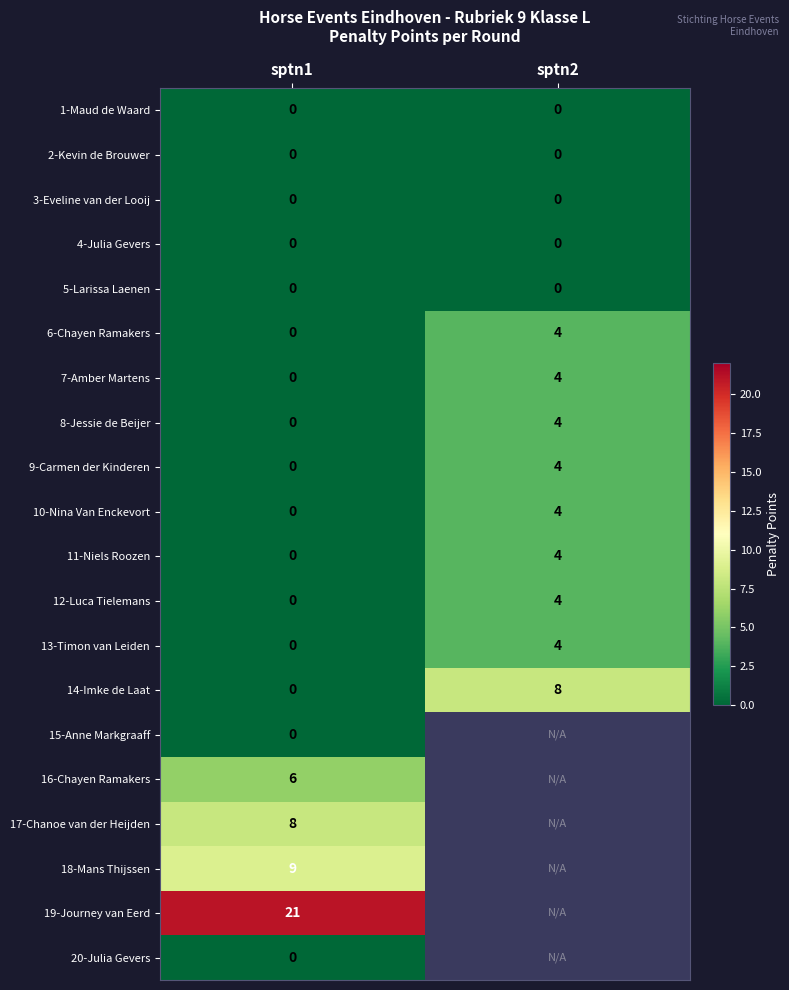

Which category has the lowest value across all series?

sptn1